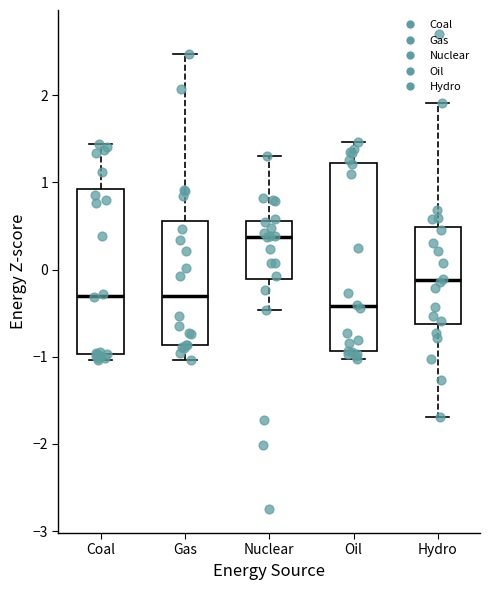

Which box is the tallest, from its lower edge to its upper edge?

Oil